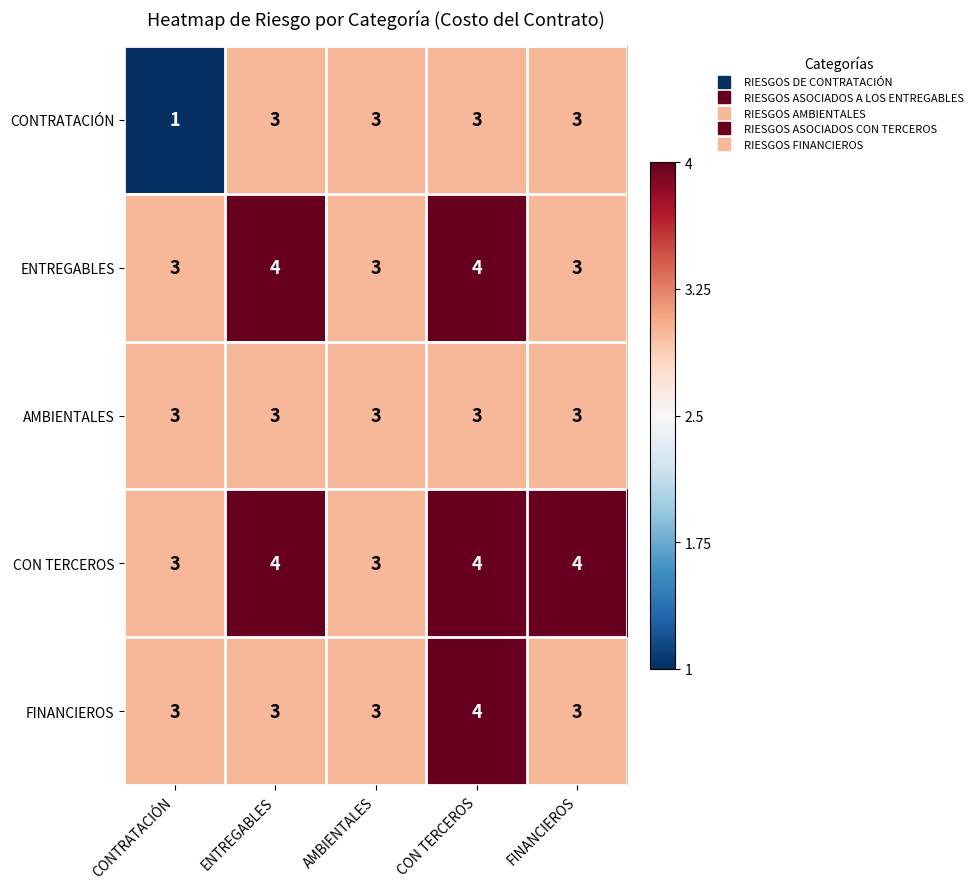

Between ENTREGABLES and CON TERCEROS, which series saw the biggest shift?

FINANCIEROS